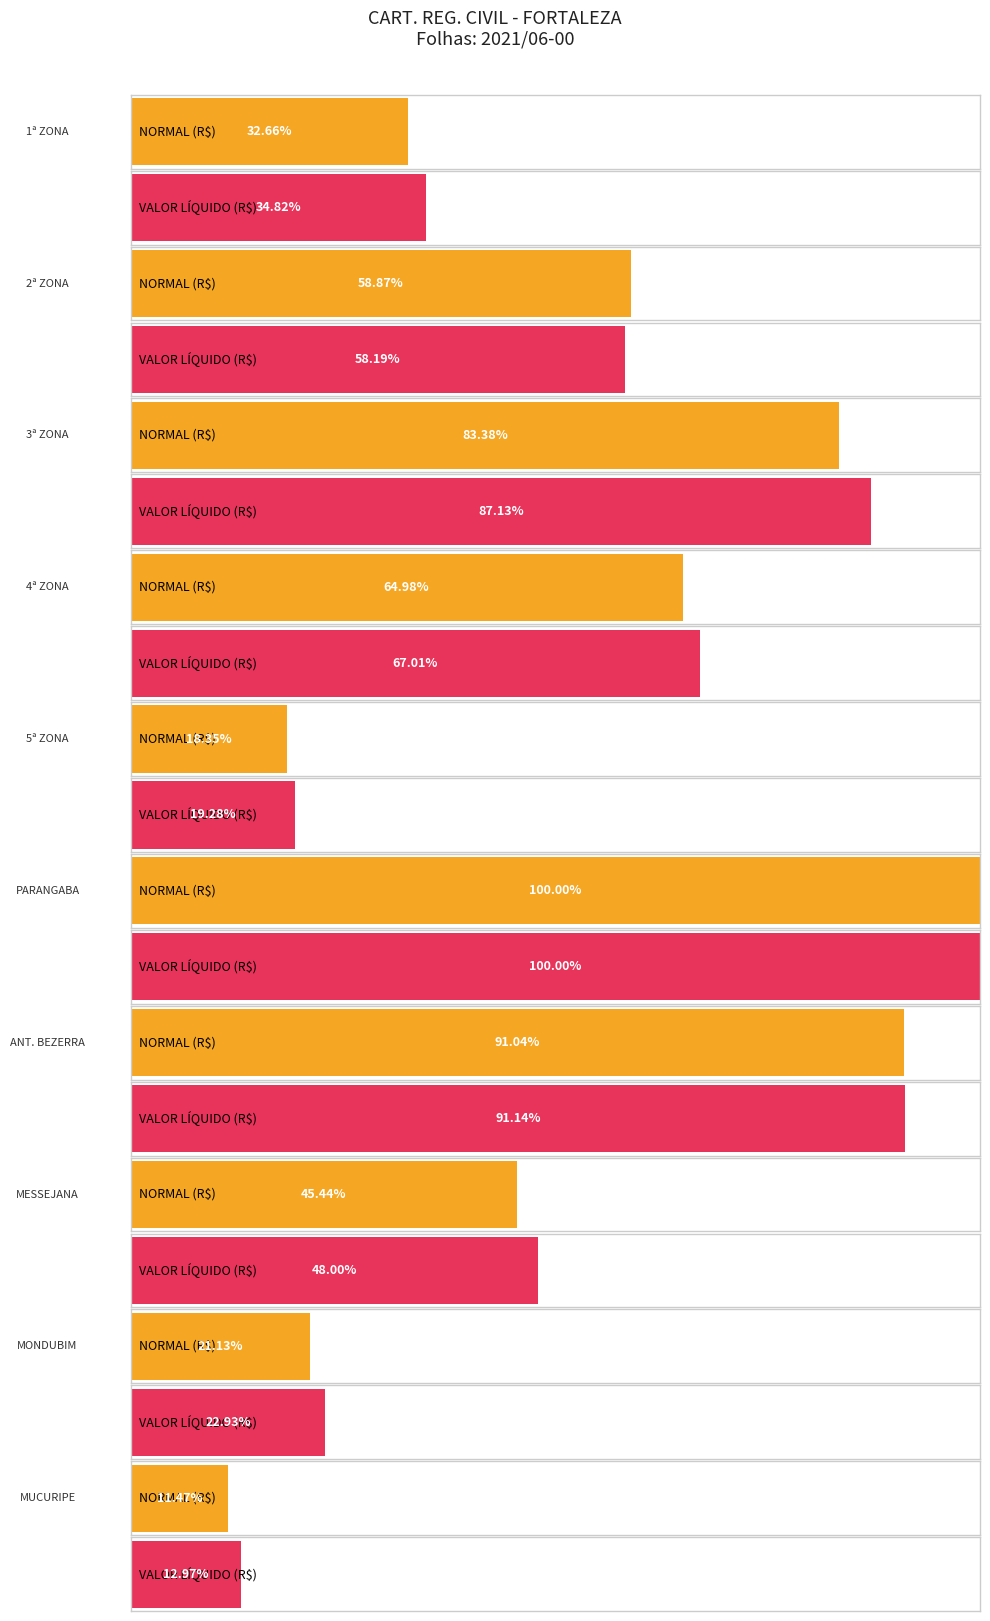

Where is NORMAL (R$) nearest to the value 60409?

2ª ZONA